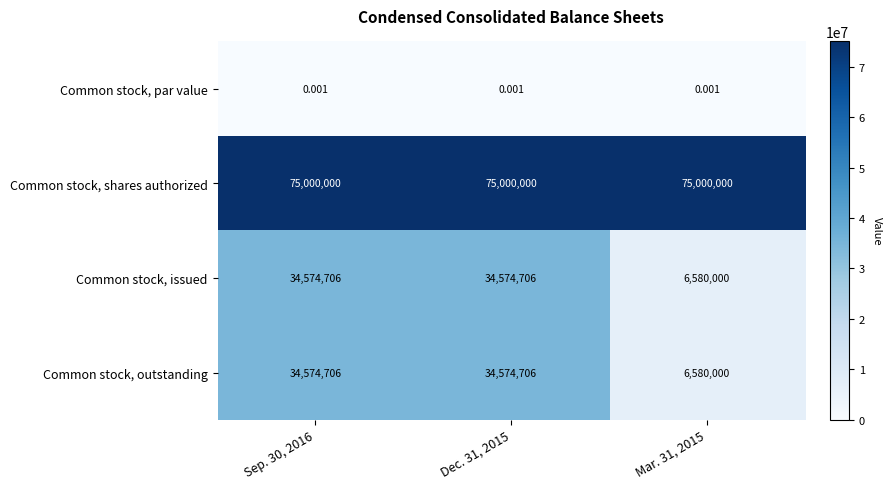

What is the maximum value shown in the chart?

75000000.0